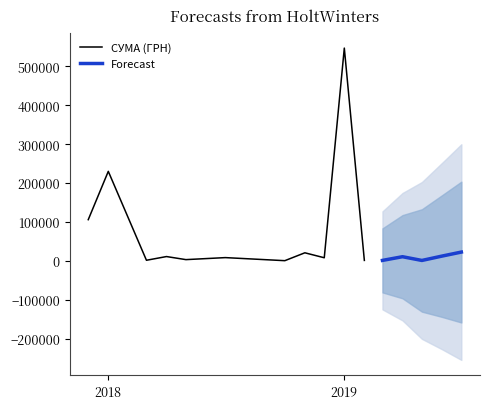

What is the minimum value shown in the chart?

125.0